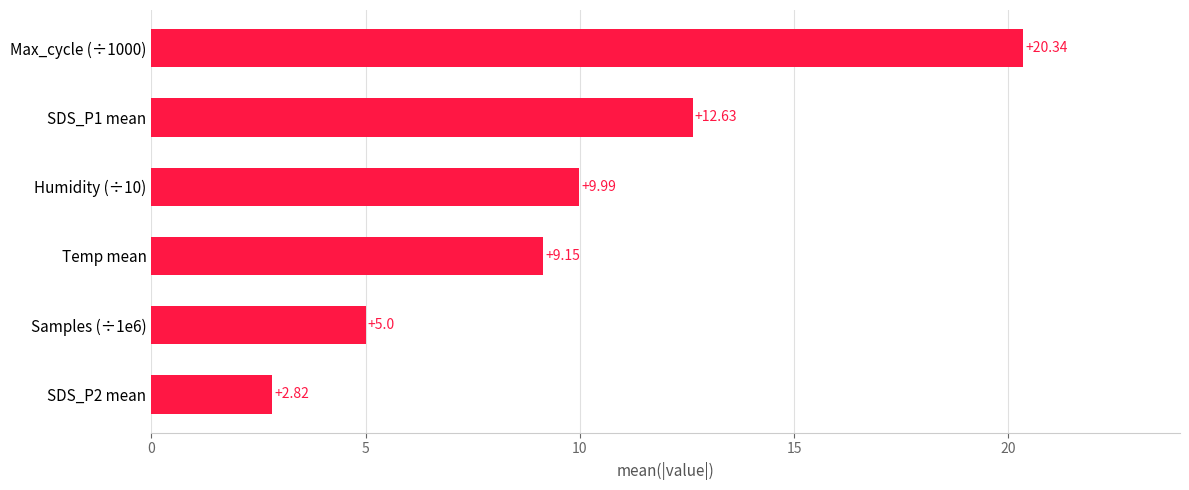

Are the bars horizontal?

Yes